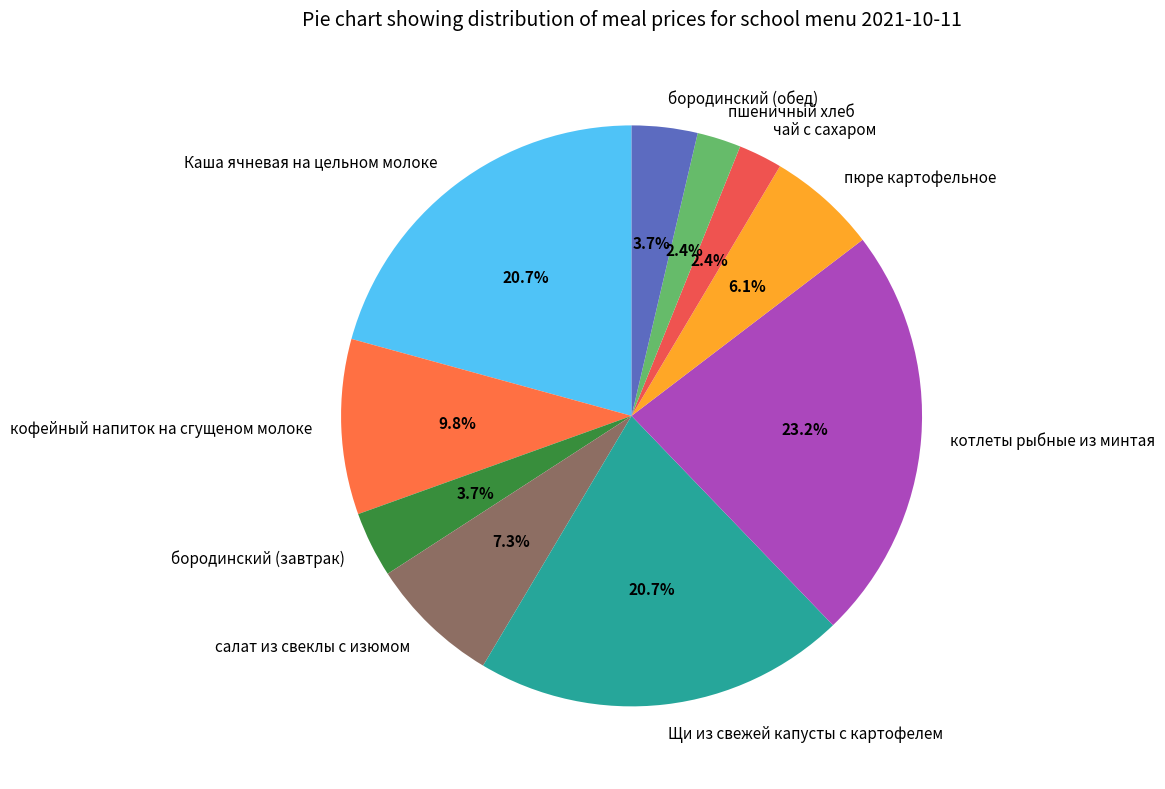

Combined, what portion of the pie is кофейный напиток на сгущеном молоке and пюре картофельное?

15.9%